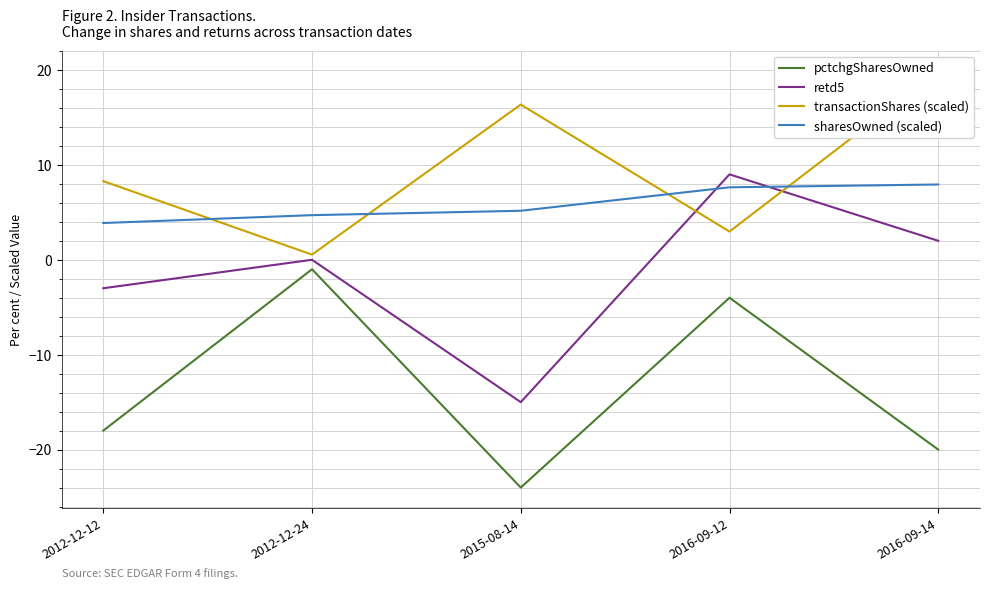

True or false: pctchgSharesOwned has a value of -4.0 at 2016-09-12.

True